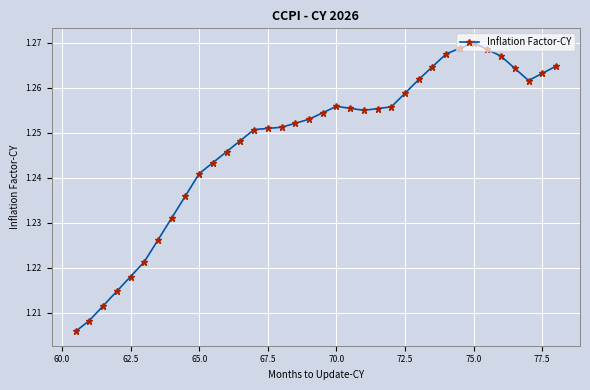

True or false: the data shows 0.3 at 70.0.

False